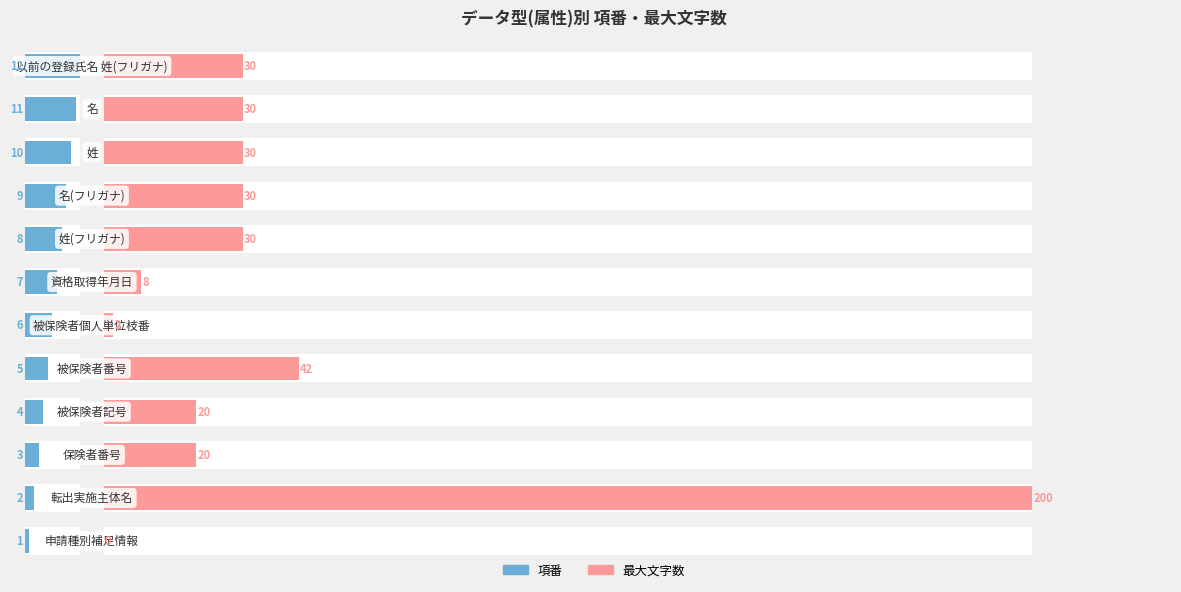

What value does the 項番 series have at 2?

3